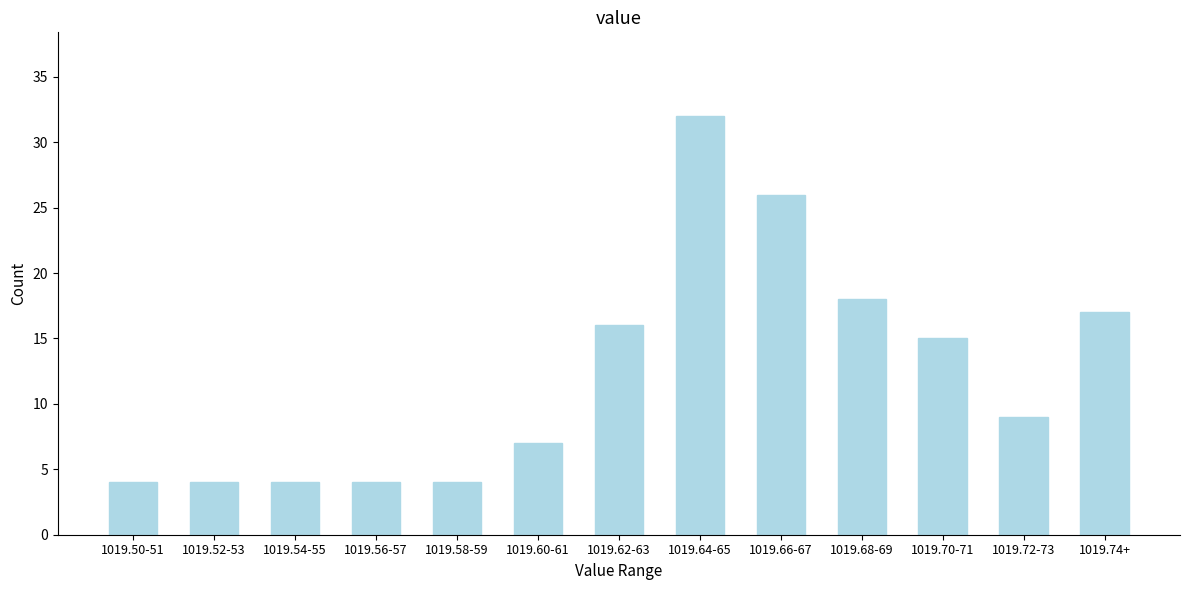

Reading left to right, what are all the values shown in this chart?

4	4	4	4	4	7	16	32	26	18	15	9	17